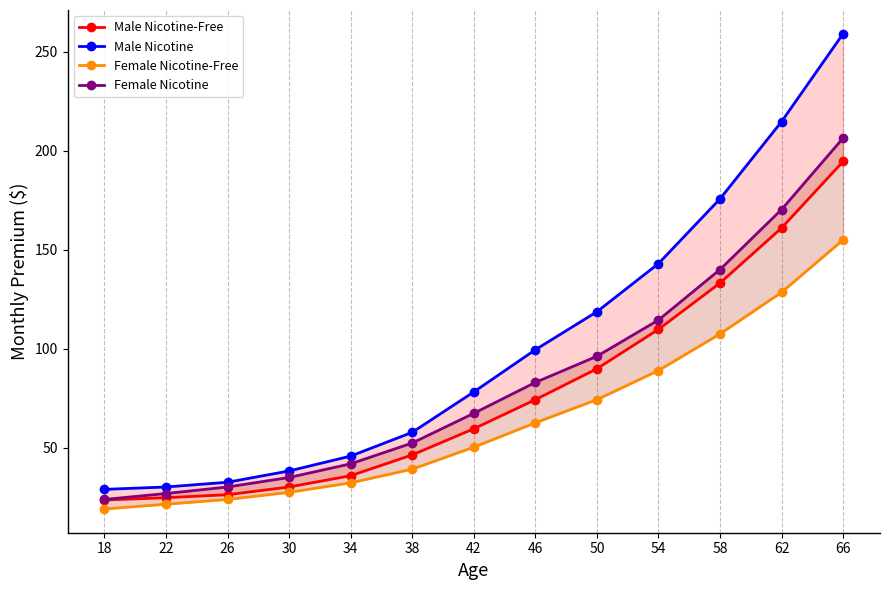

True or false: Male Nicotine-Free has a value of 25.0 at 34.

False